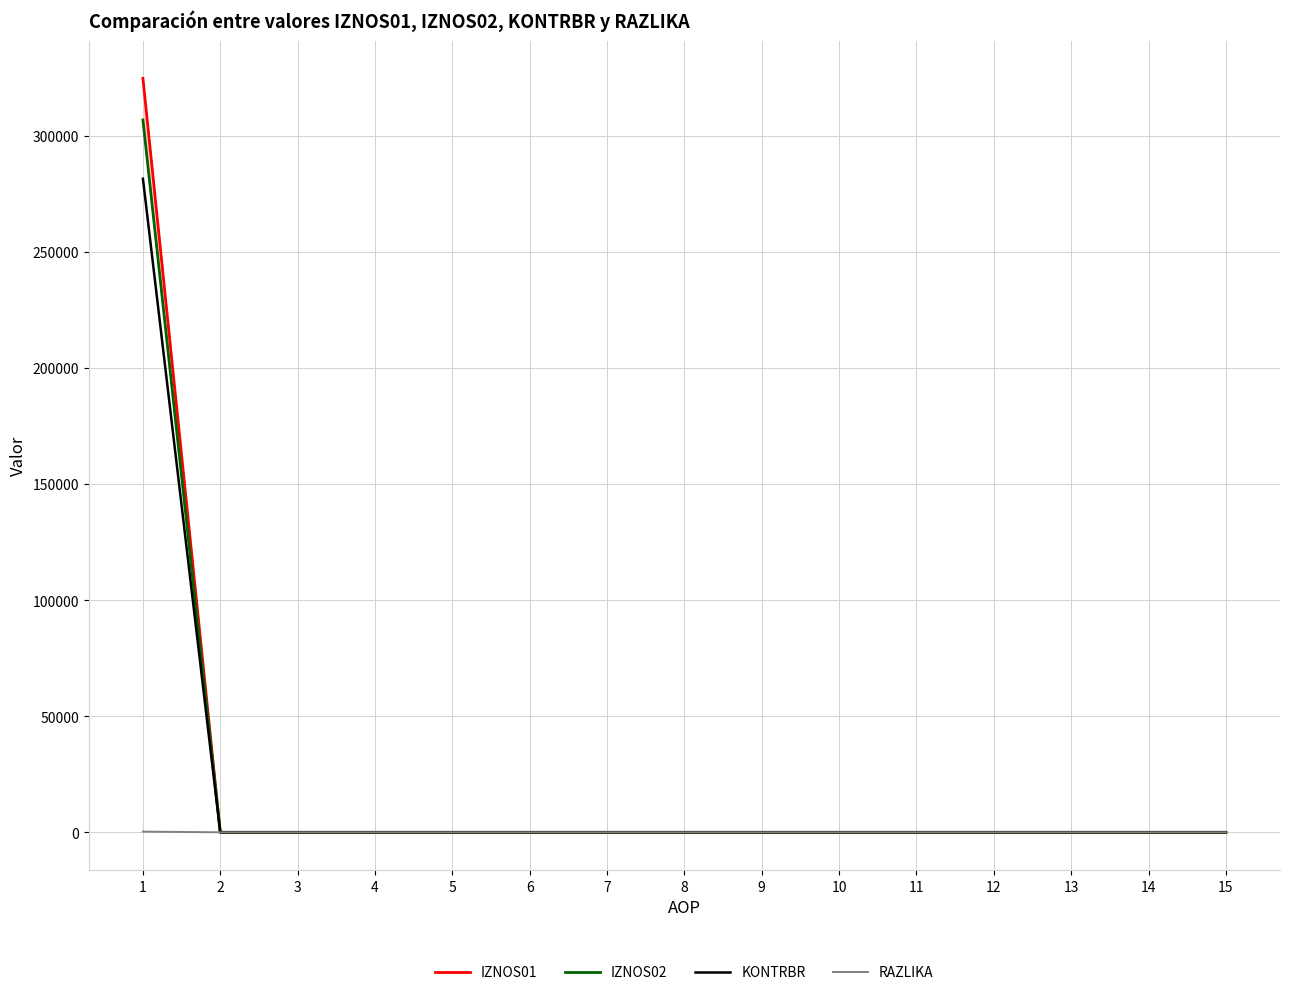

True or false: IZNOS01 has more than 0 points higher than both neighbors.

False